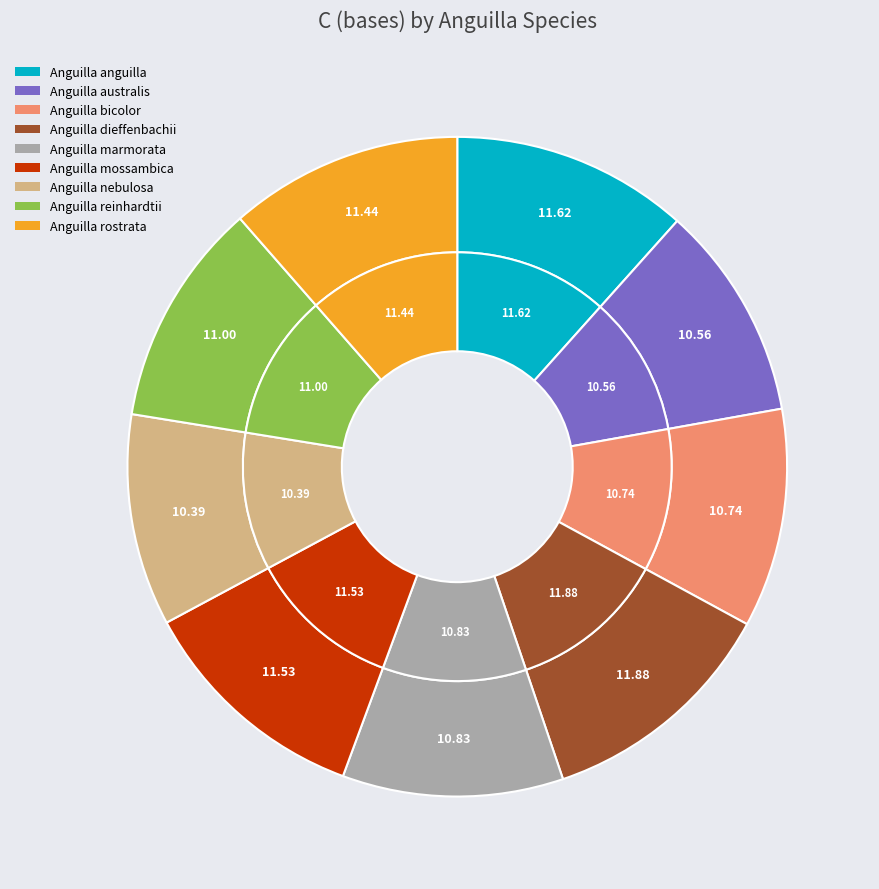

Between Anguilla anguilla and Anguilla reinhardtii, which is larger?

Anguilla anguilla